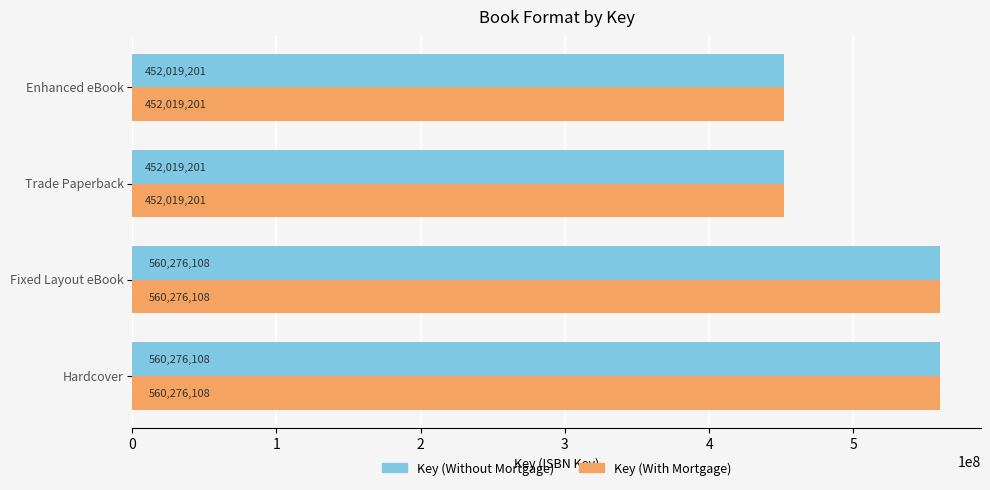

What are all the series names shown in the legend?

Key (Without Mortgage), Key (With Mortgage)